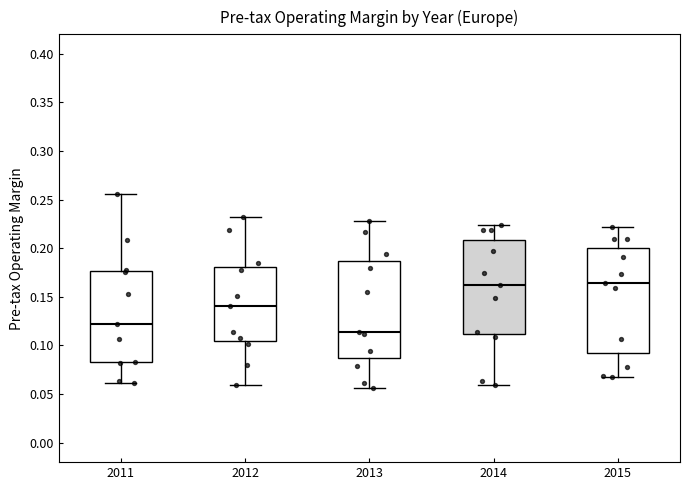

Where is the upper edge of the box at x = 2012 on the y-axis? The values are not printed on the chart, so give them approximately, as read against the axis.

0.180